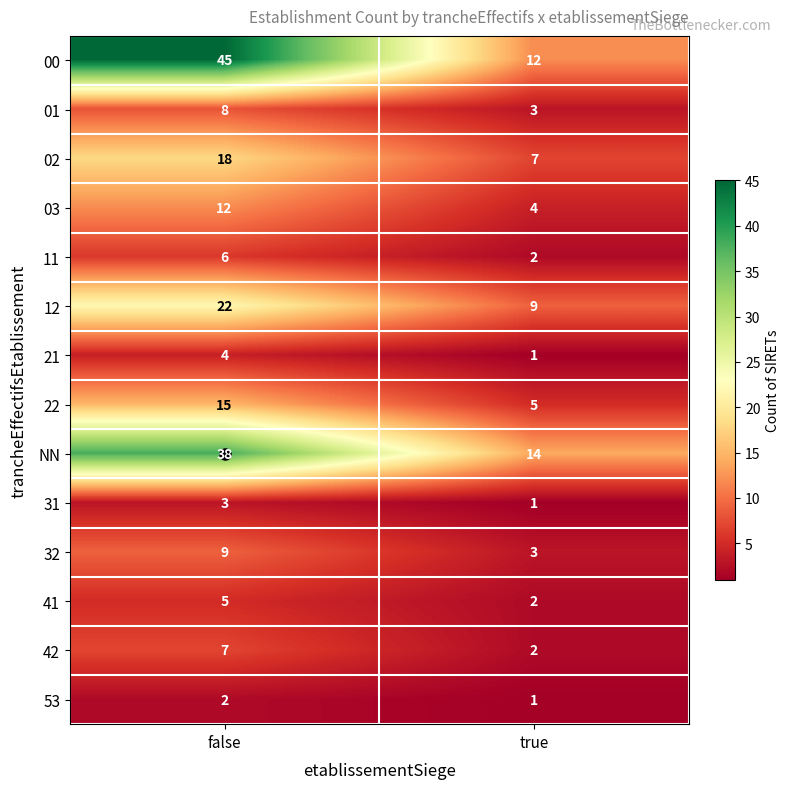

Read the 03 value at true.

4